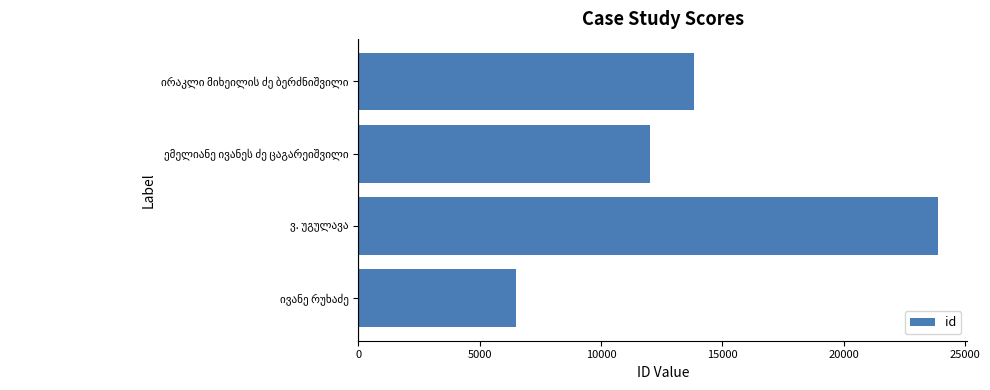

What is the average value?

14061